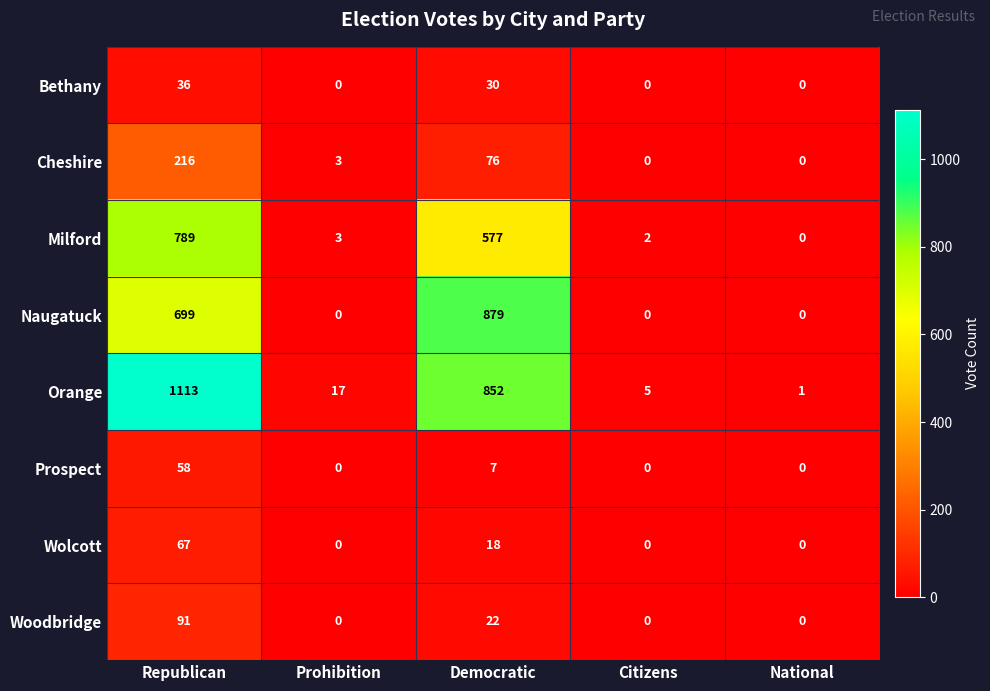

Which series has the largest total across all categories?

Orange